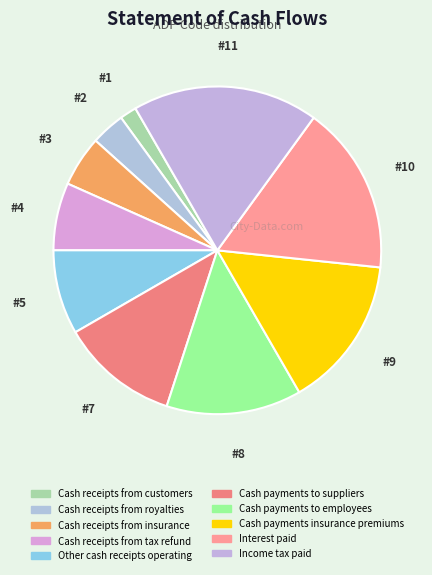

What percentage is the Cash payments to employees slice, to the nearest percent?

13%